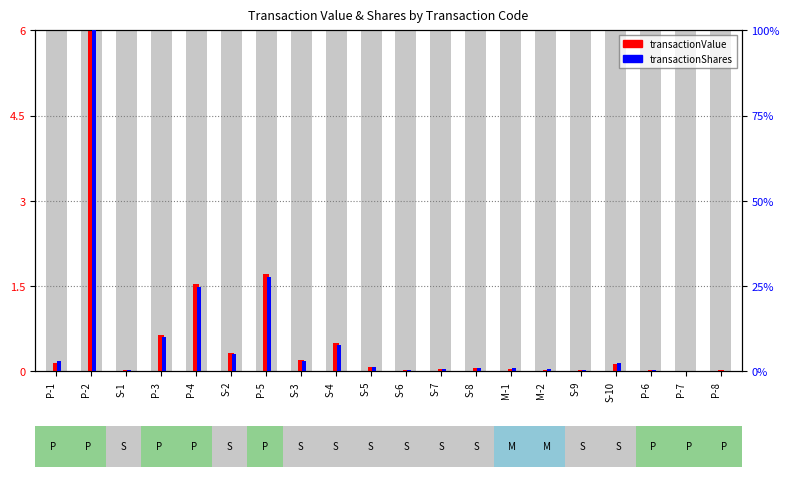

What is the sum of the transactionShares values at P-2 and P-4?

124.7